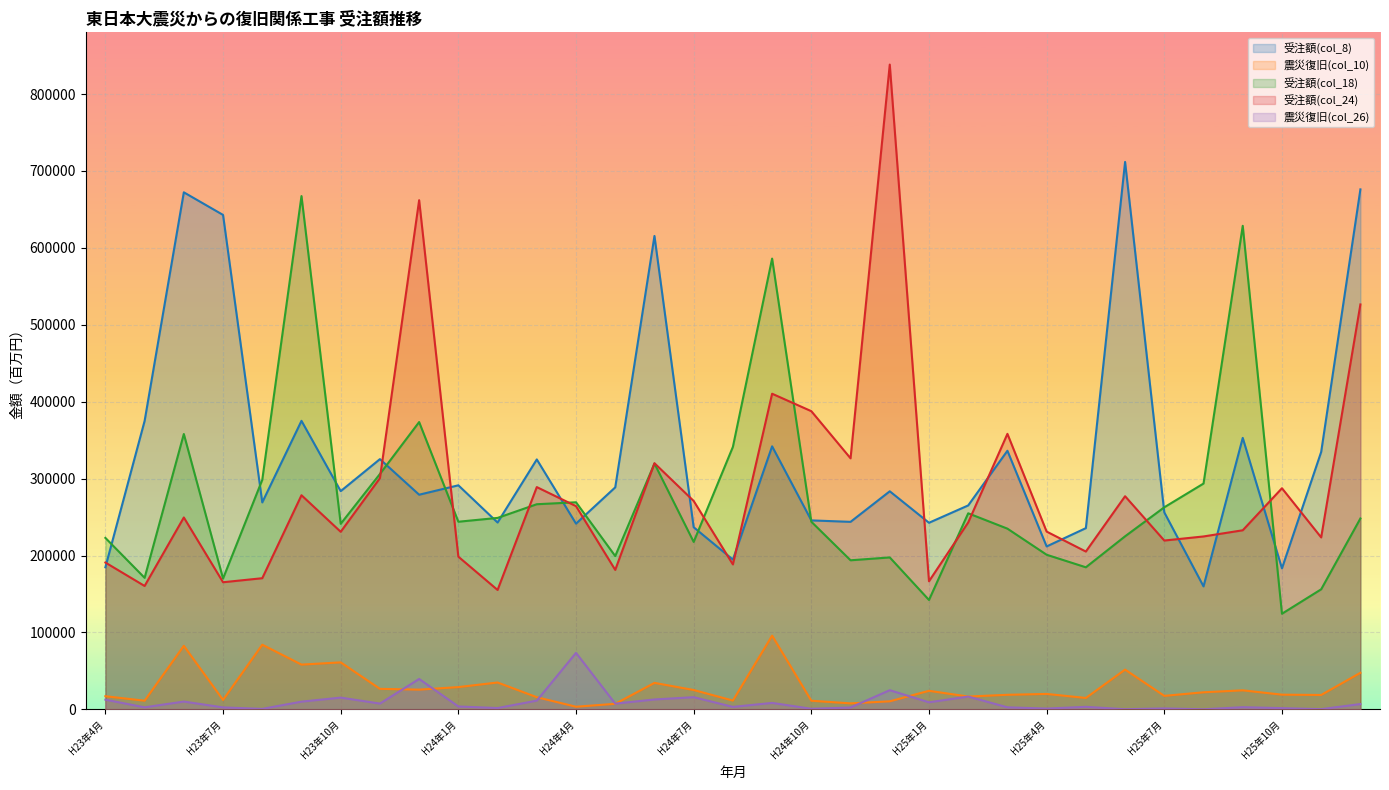

True or false: 受注額(col_8) has a value of 344561.9 at H25年5月.

False